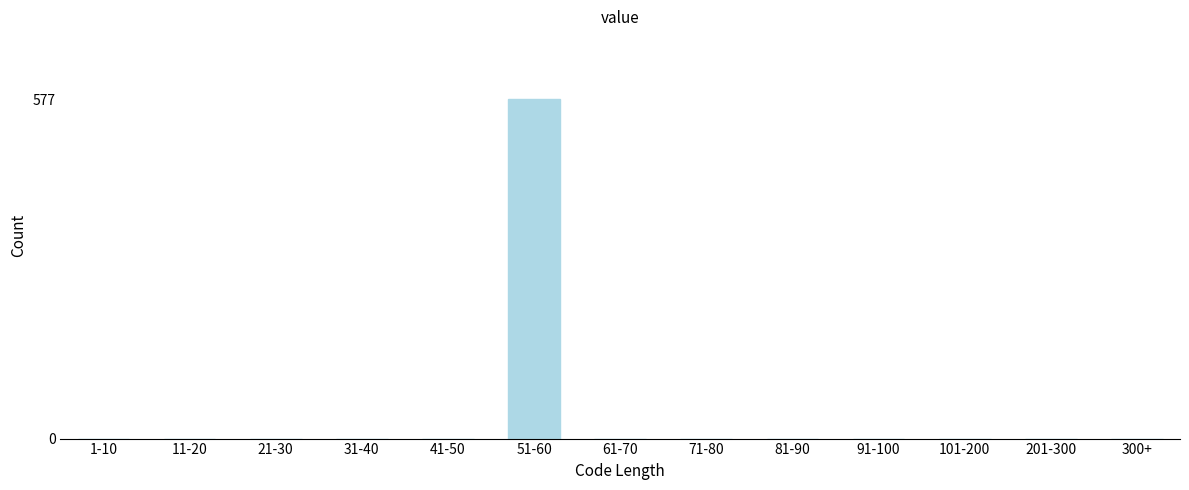

Reading right to left, transcribe all the data shown in this chart.

300+=0	201-300=0	101-200=0	91-100=0	81-90=0	71-80=0	61-70=0	51-60=577	41-50=0	31-40=0	21-30=0	11-20=0	1-10=0